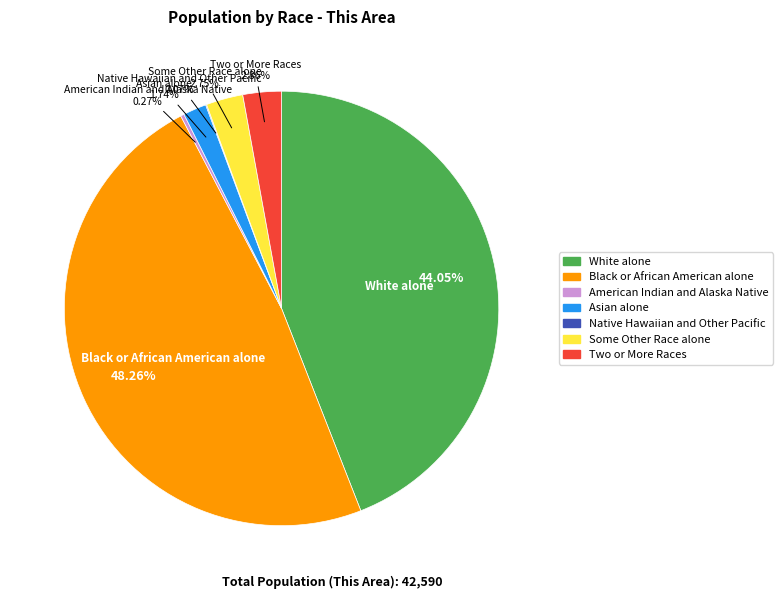

What is the ratio of the value at Some Other Race alone to the value at Asian alone?

1.6